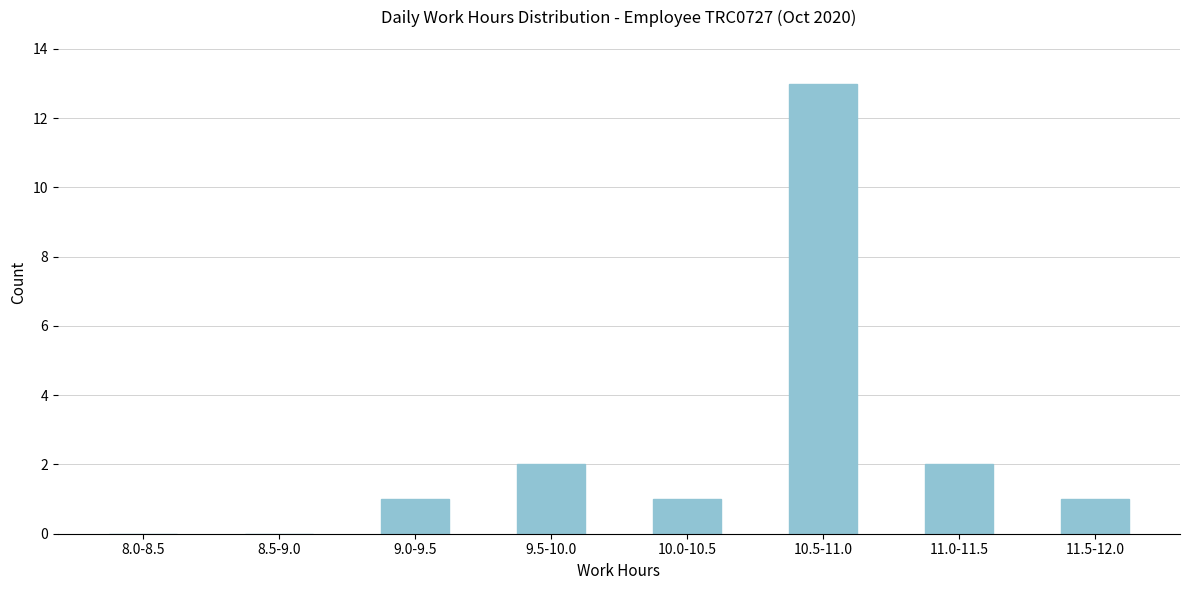

Reading right to left, what are all the values shown in this chart?

11.5-12.0=1	11.0-11.5=2	10.5-11.0=13	10.0-10.5=1	9.5-10.0=2	9.0-9.5=1	8.5-9.0=0	8.0-8.5=0